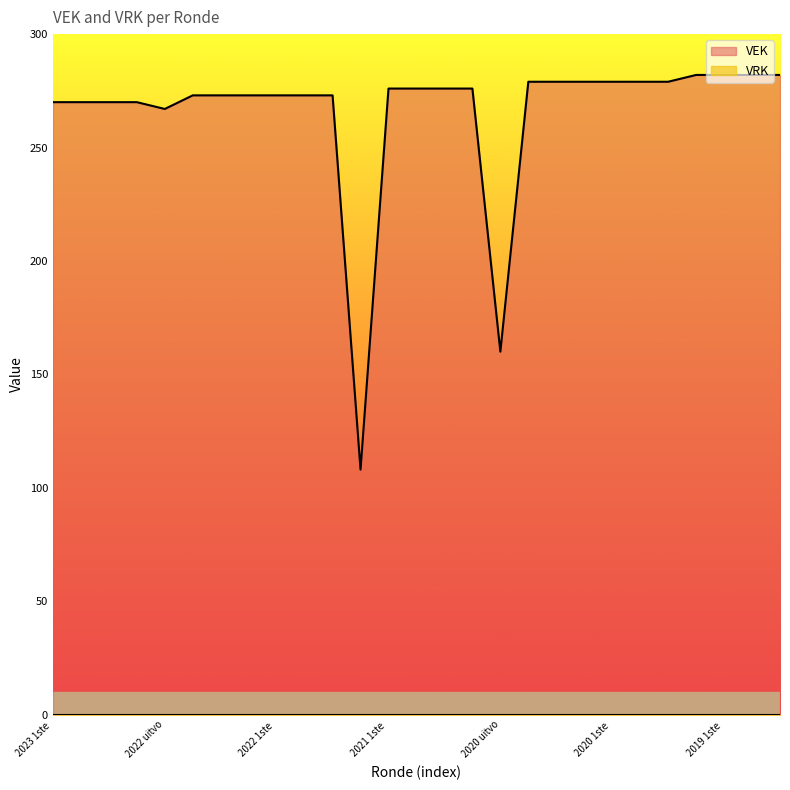

Does the chart display data point markers on the line(s)?

No